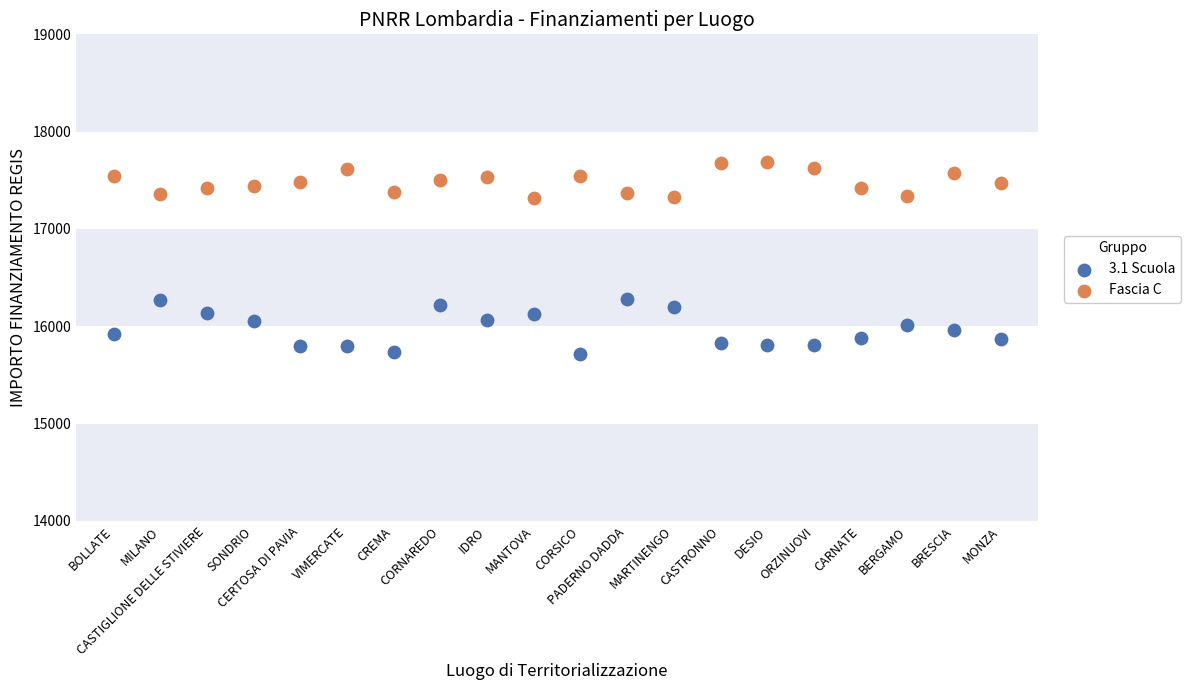

Which series contains the highest Y value?

Fascia C